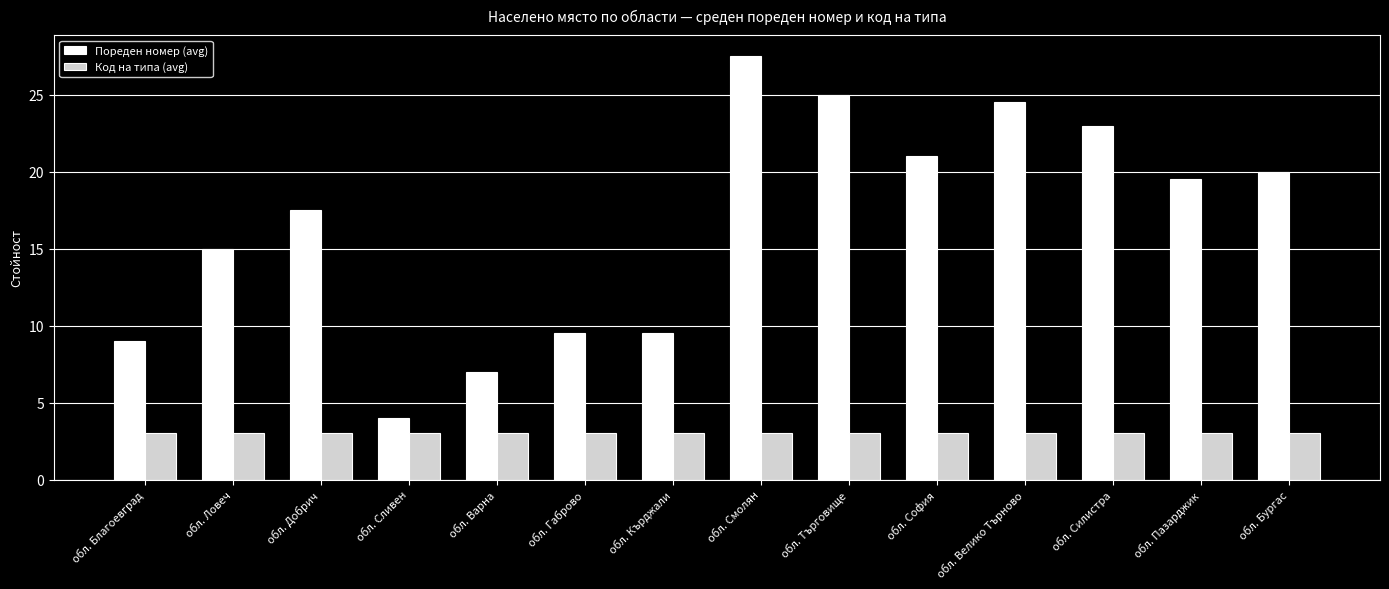

Which series has the largest total across all categories?

Пореден номер (avg)